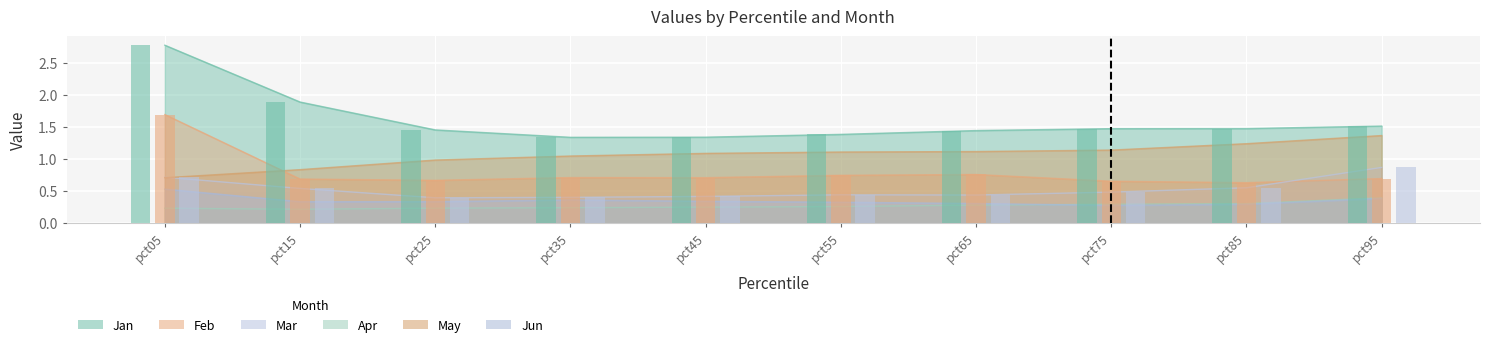

How many bars are there in each group?

6